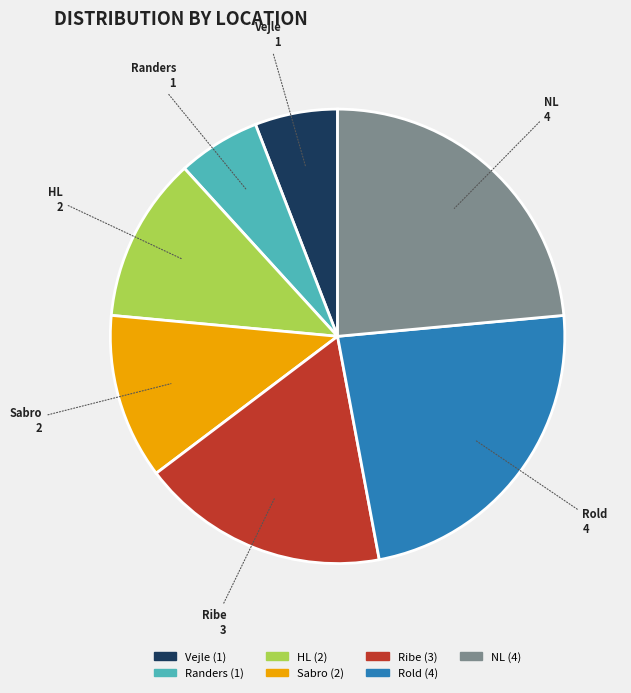

The HL slice represents 12% of the pie. True or false?

True